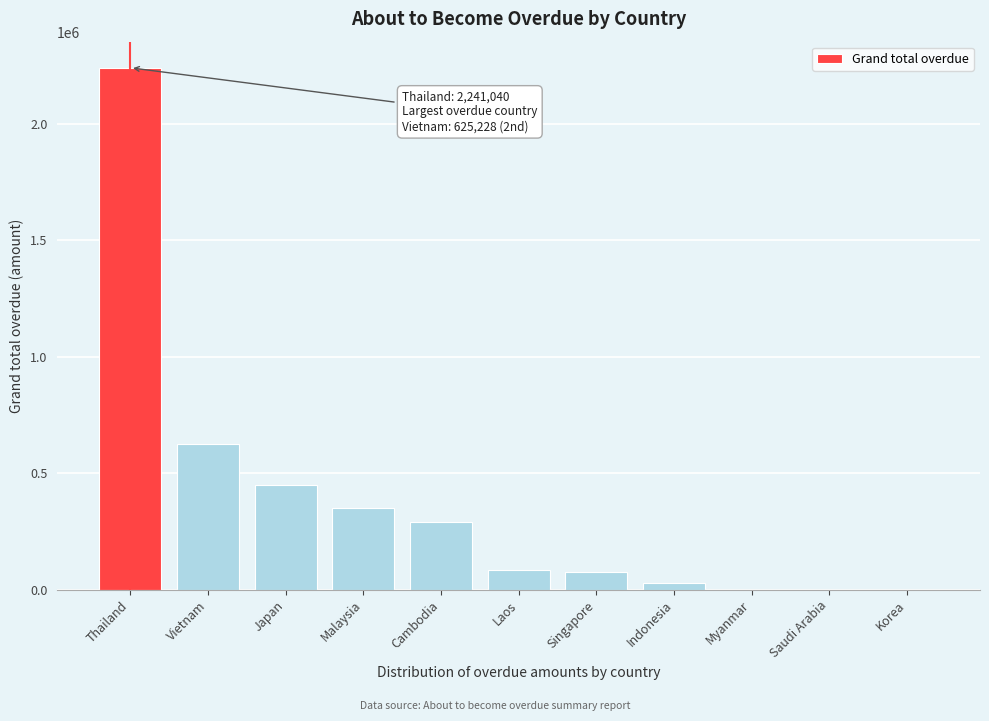

Reading left to right, list all the values displayed in this chart.

Thailand=2241039.8	Vietnam=625227.5	Japan=447355.8	Malaysia=352397.2	Cambodia=292123.8	Laos=84268.2	Singapore=73457.8	Indonesia=27479.0	Myanmar=0.0	Saudi Arabia=0.0	Korea=0.0